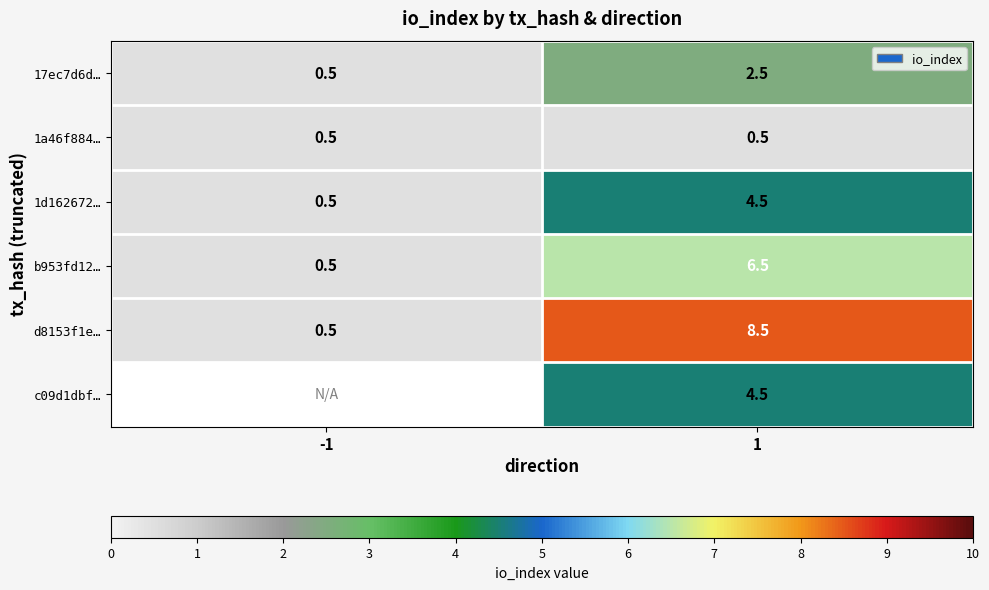

What is the difference between the highest and lowest values at 1?

8.0